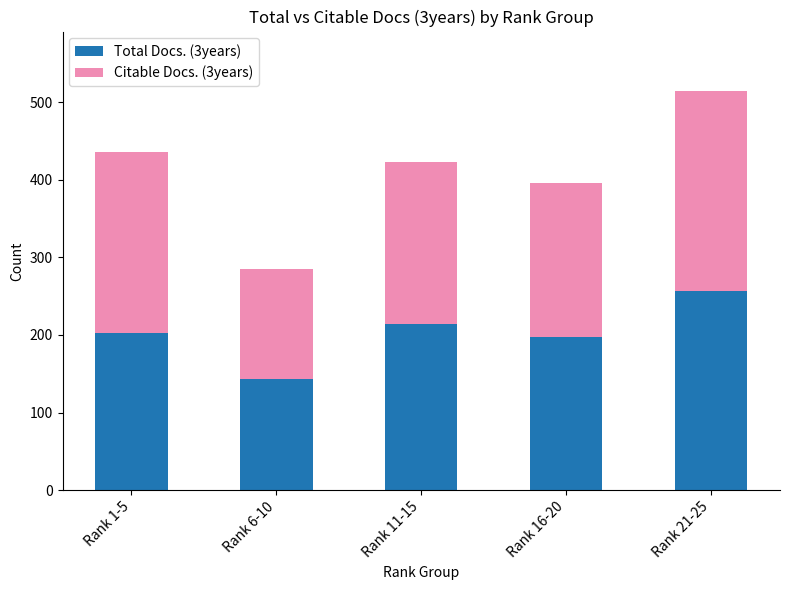

The value of Total Docs. (3years) at Rank 1-5 is 203. True or false?

True